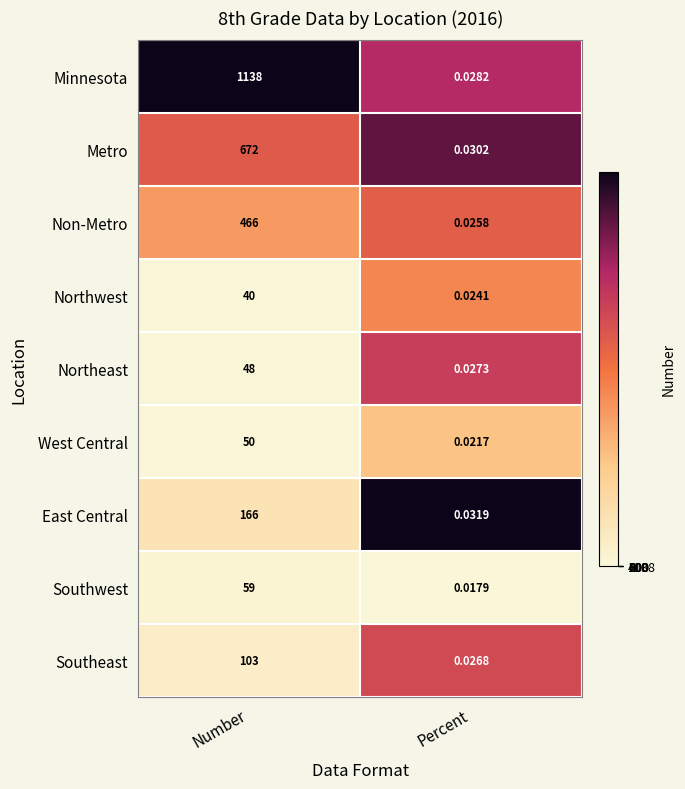

At which label does Metro reach its minimum?

Percent